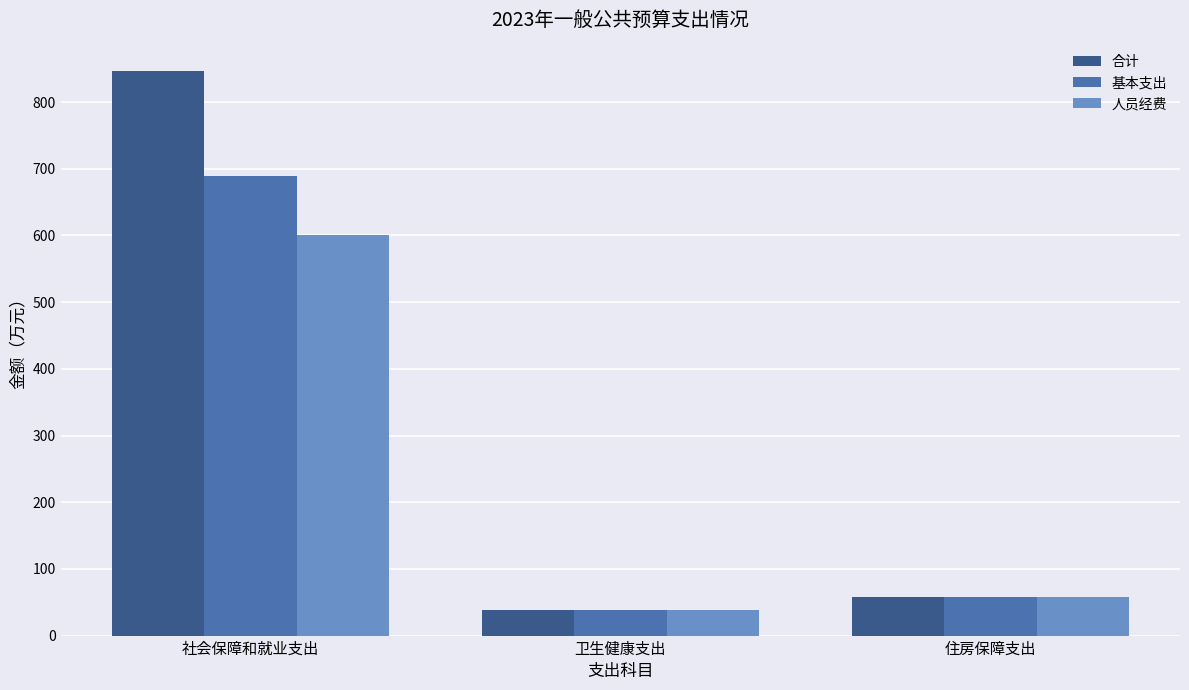

Which series has the largest total across all categories?

合计